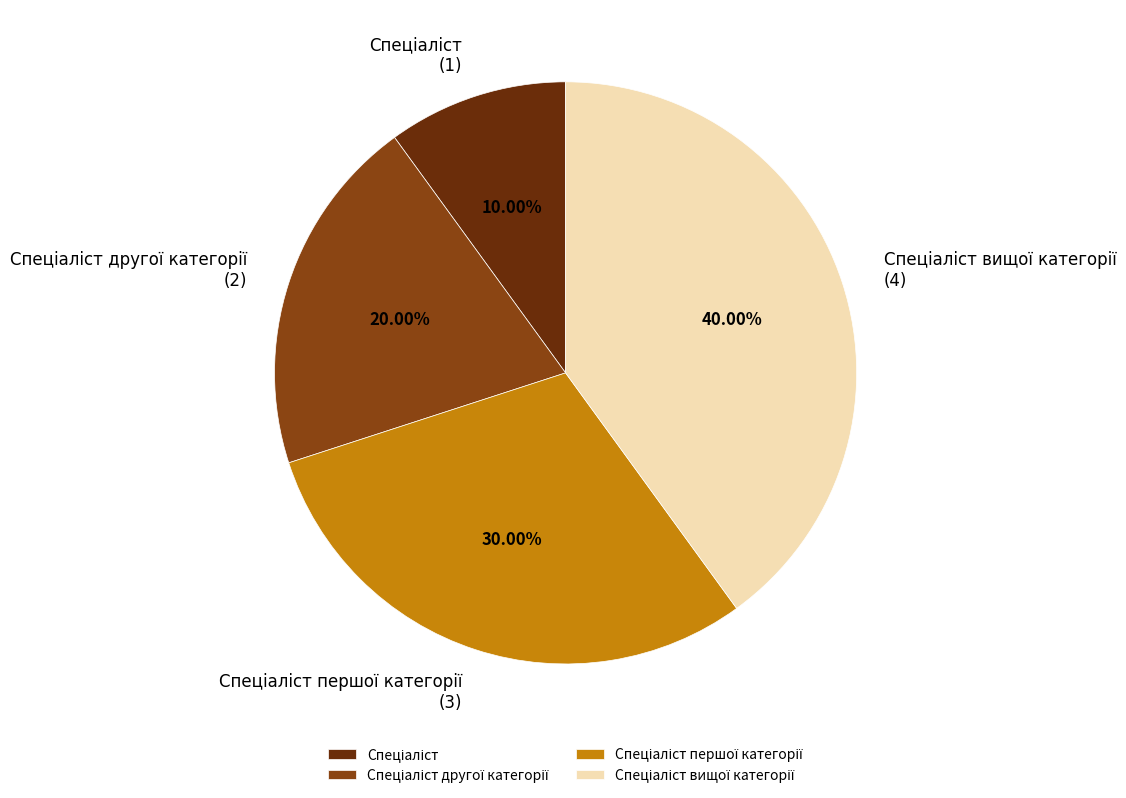

Is there any slice that represents more than half of the pie?

No